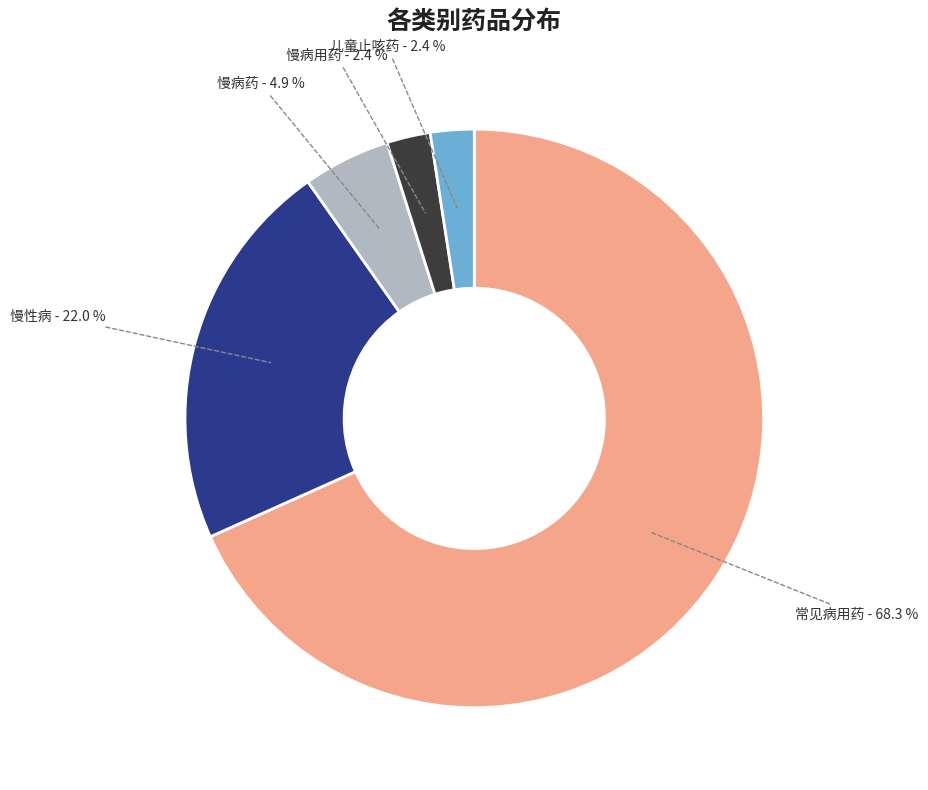

Which has a higher value, 慢病药 or 慢性病?

慢性病